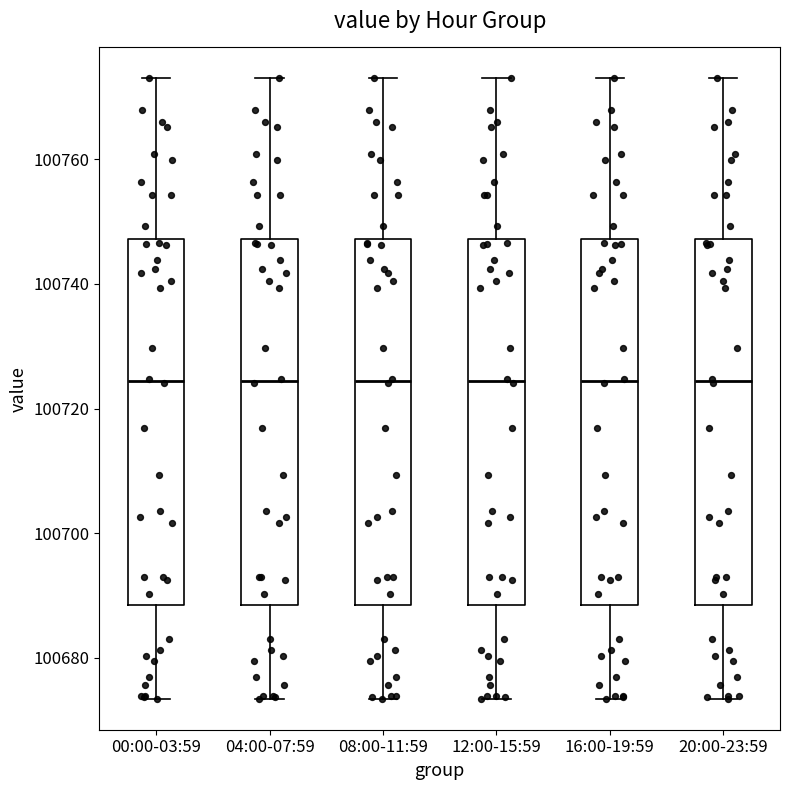

Reading left to right, transcribe this box plot: for each box, give where its median line is, the range the box spans, and where its two whiskers end, as read against the y-axis. The values are not printed on the chart, so give them approximately, as read against the axis.

00:00-03:59: median 100724, box 100688 to 100748, whiskers 100674 to 100772
04:00-07:59: median 100724, box 100688 to 100748, whiskers 100674 to 100772
08:00-11:59: median 100724, box 100688 to 100748, whiskers 100674 to 100772
12:00-15:59: median 100724, box 100688 to 100748, whiskers 100674 to 100772
16:00-19:59: median 100724, box 100688 to 100748, whiskers 100674 to 100772
20:00-23:59: median 100724, box 100688 to 100748, whiskers 100674 to 100772